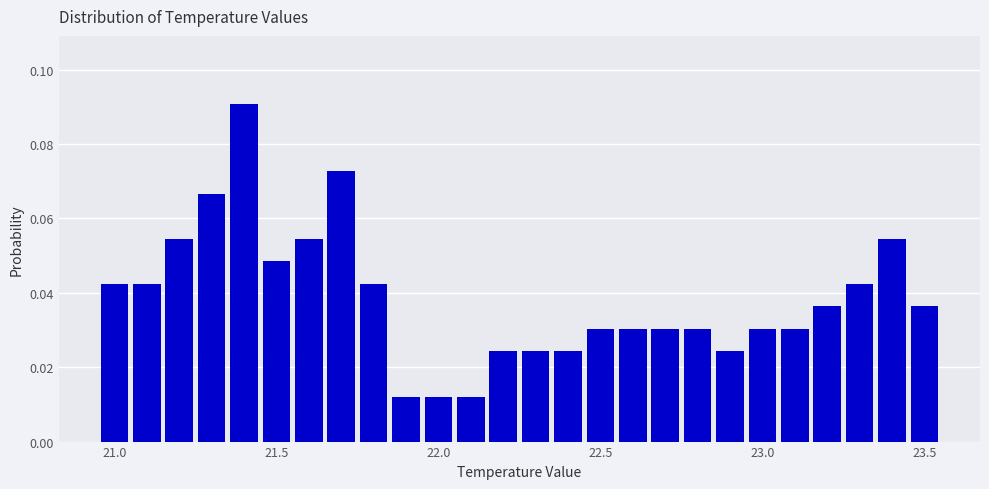

Read against the x-axis, roughly where is the centre of the tallest bar?

21.40